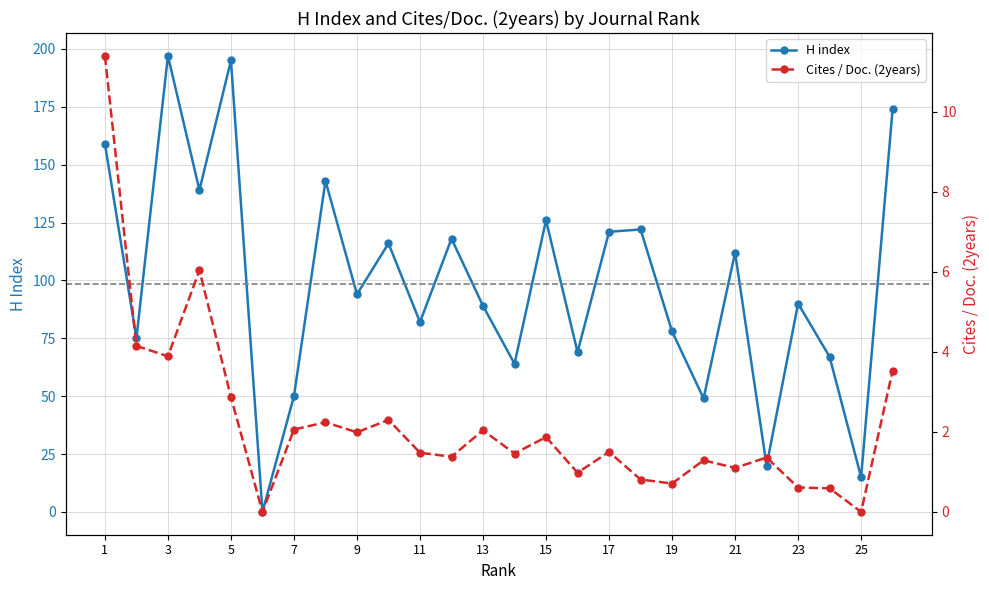

Is it true that H index equals 90 at 23?

True